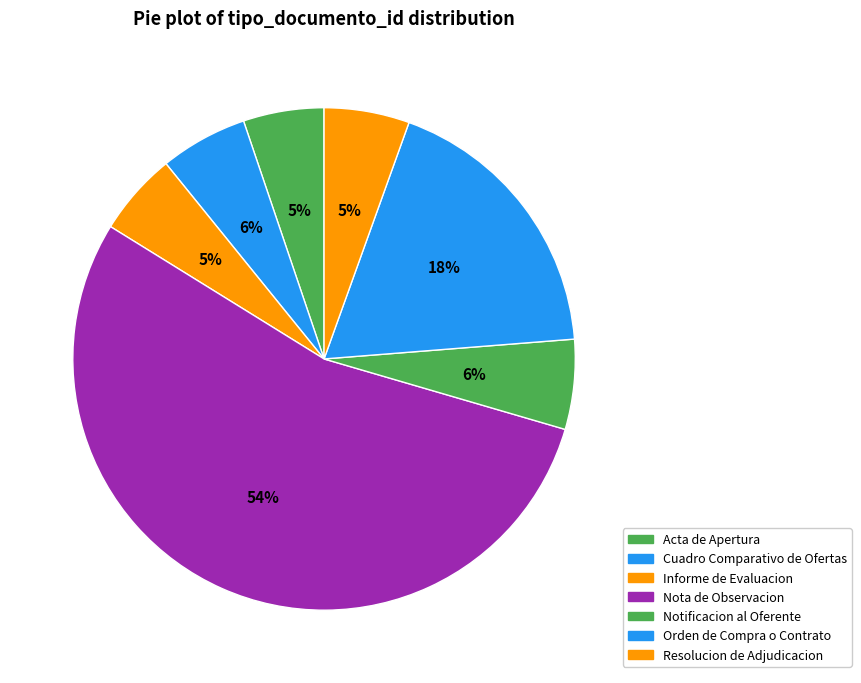

What is the total percentage of Acta de Apertura and Nota de Observacion?

59.5%